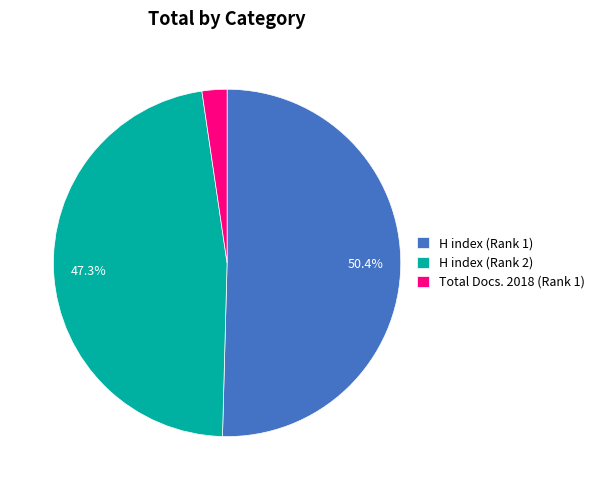

Rank the categories by value from highest to lowest.

H index (Rank 1), H index (Rank 2), Total Docs. 2018 (Rank 1)